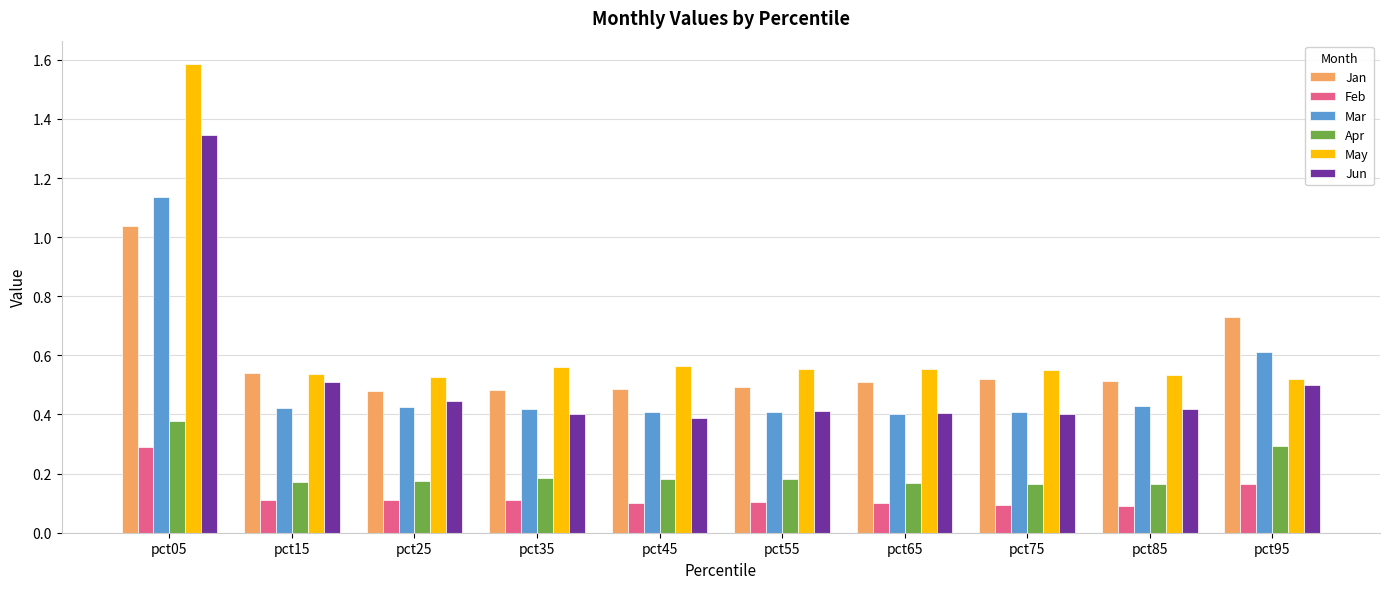

At which category is the sum across all series the highest?

pct05